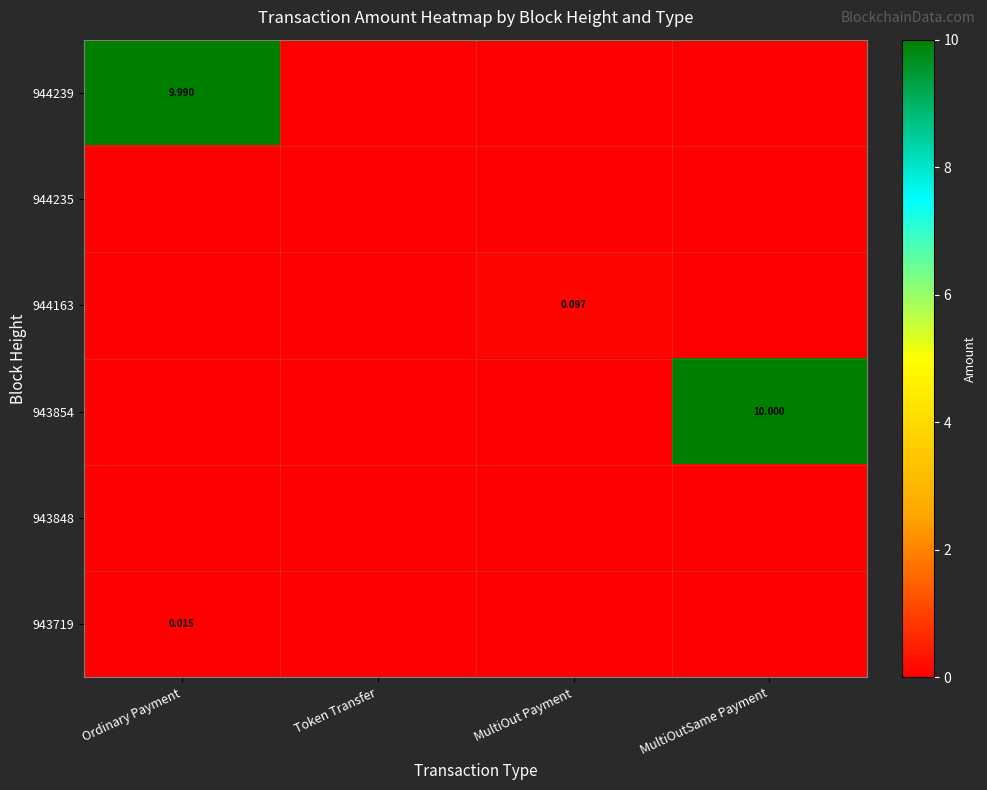

List the labels in order of 944239 value, largest first.

Ordinary Payment, Token Transfer, MultiOut Payment, MultiOutSame Payment